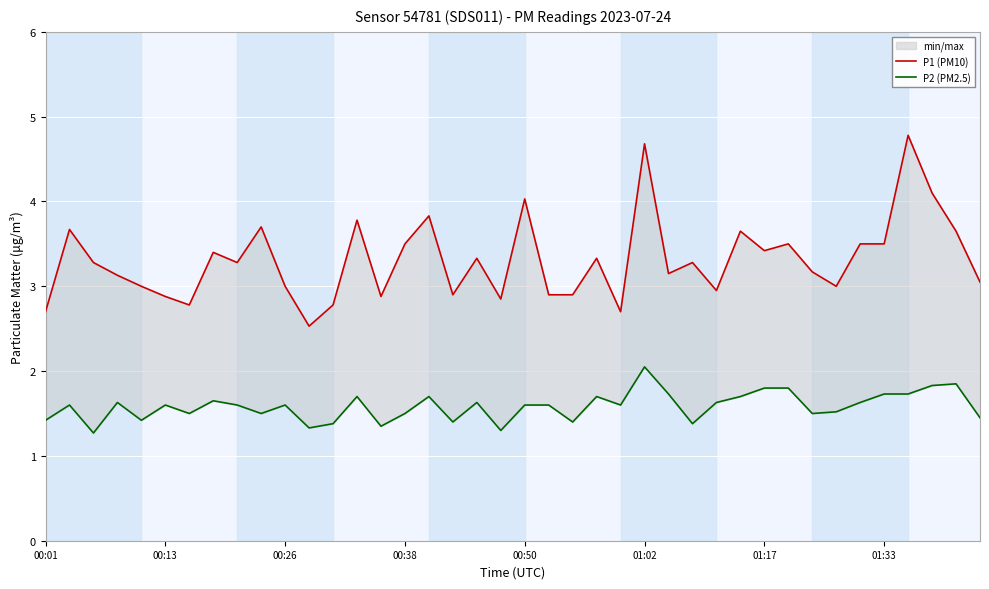

True or false: P1 (PM10) and P2 (PM2.5) intersect in this chart.

False